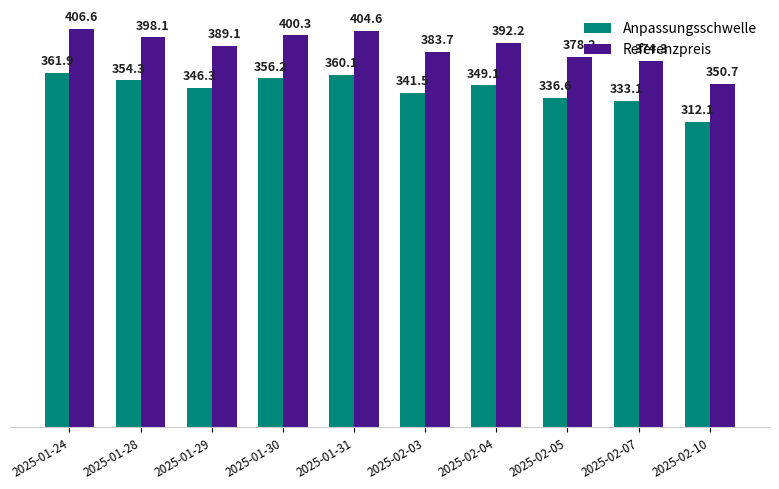

Which series changed the most between 2025-02-04 and 2025-02-07?

Referenzpreis